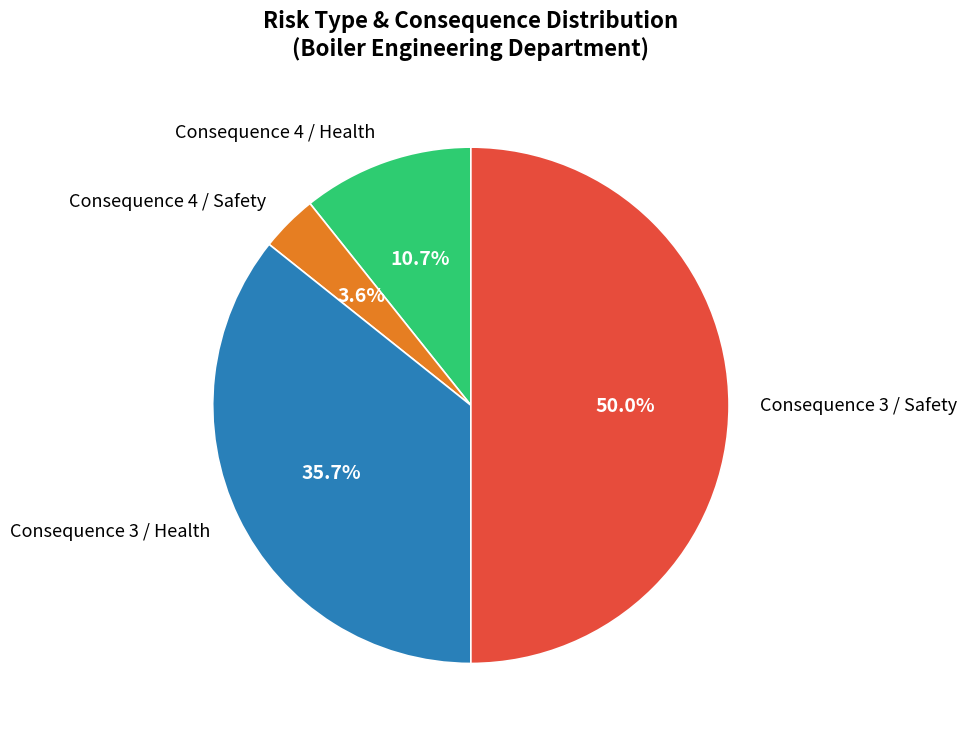

How many segments does this pie chart have?

4